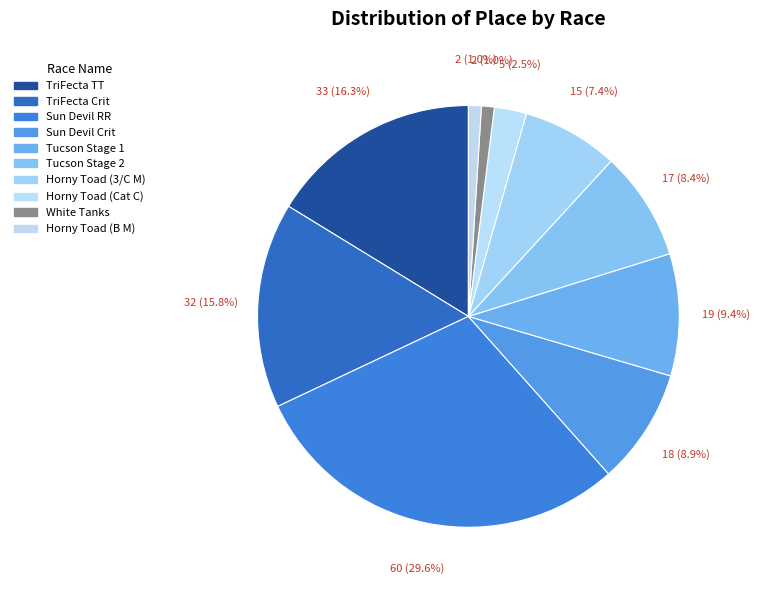

What percentage is the TriFecta TT slice, to the nearest percent?

16%